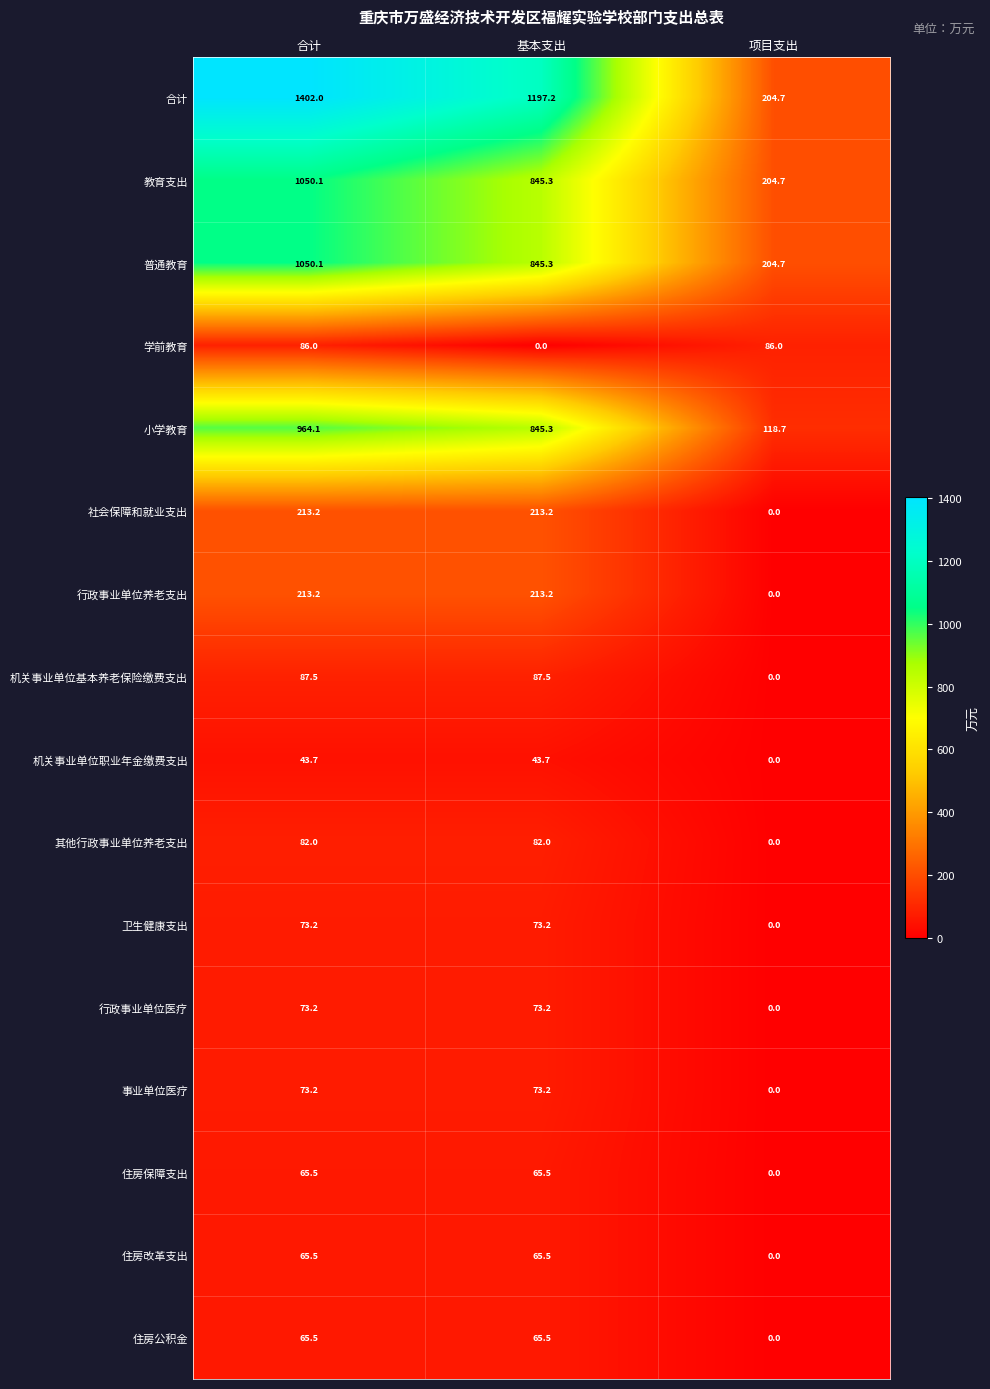

What value does the 普通教育 series have at 项目支出?

204.7